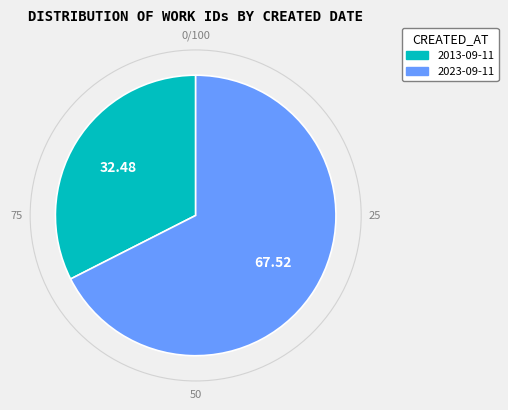

Combined, do 2013-09-11 and 2023-09-11 account for over 50%?

Yes